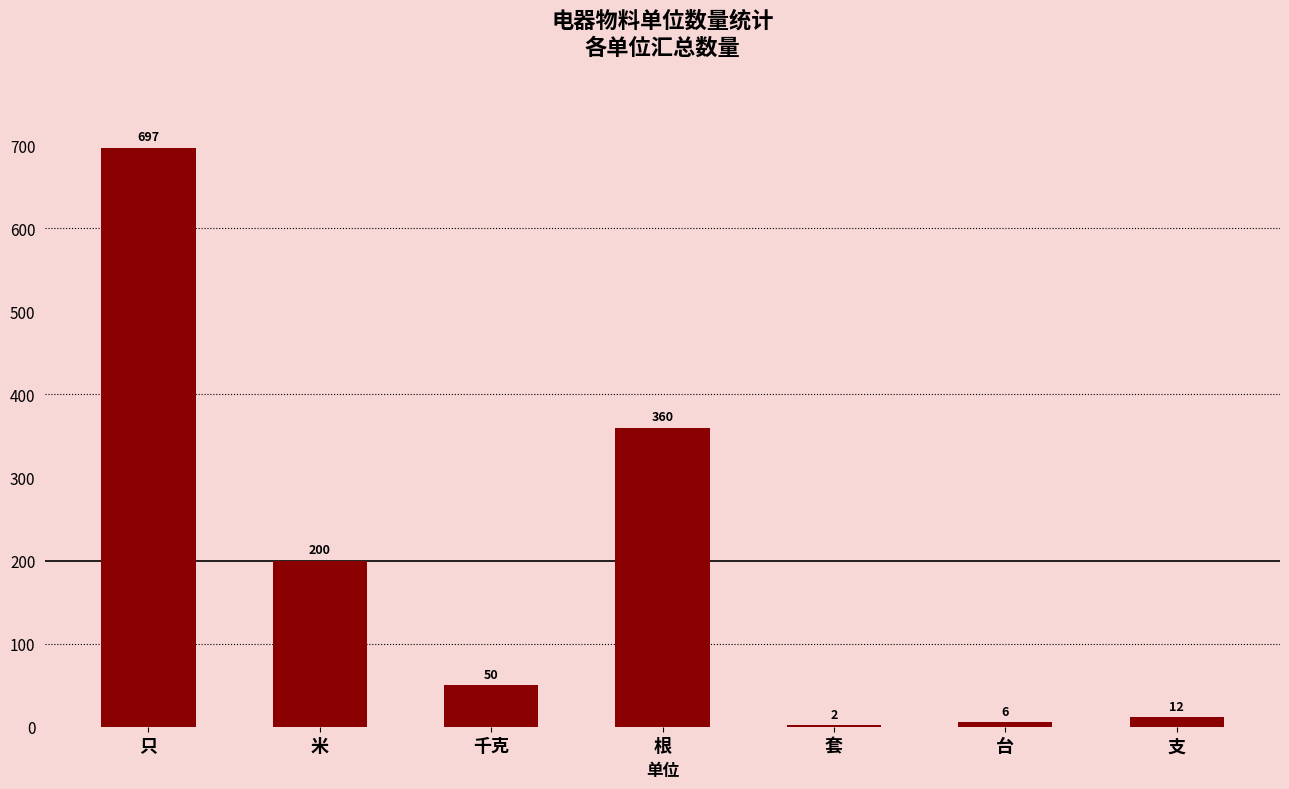

Reading right to left, extract all data points from this chart.

12	6	2	360	50	200	697